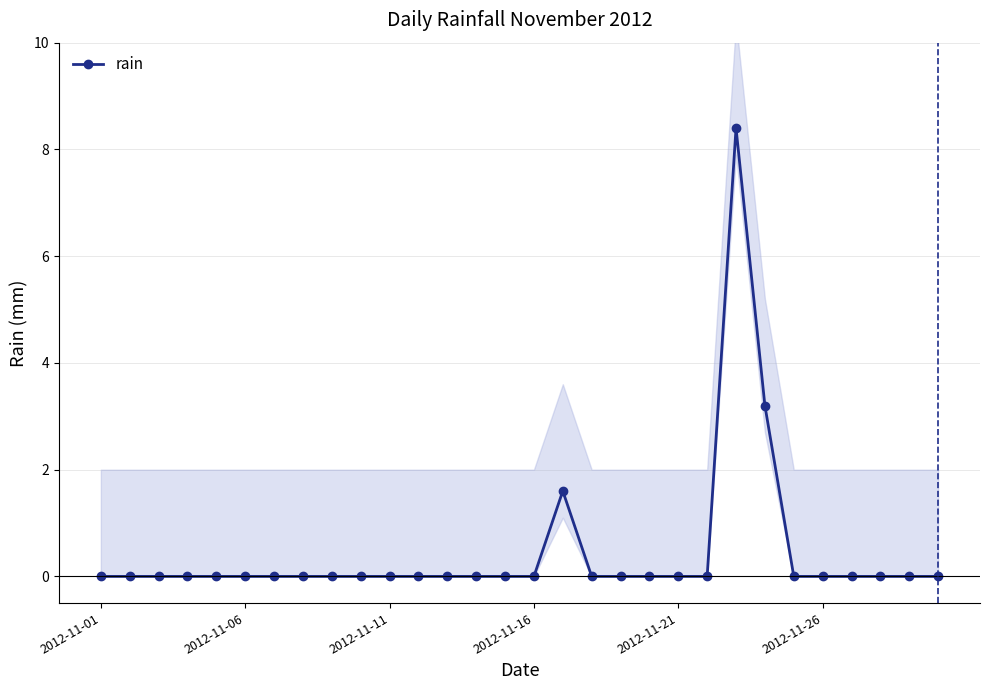

Is it true that rain equals 0.0 at 2012-11-11?

True